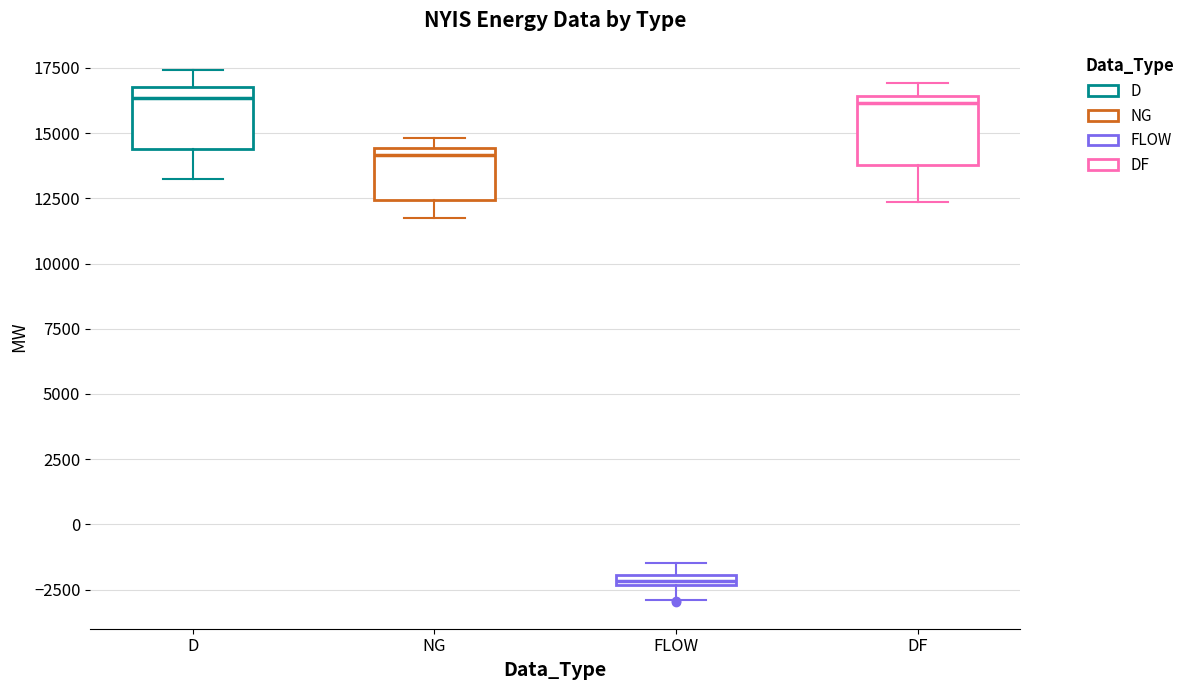

Where does the lower whisker of the box for DF end on the y-axis? The values are not printed on the chart, so give them approximately, as read against the axis.

12500